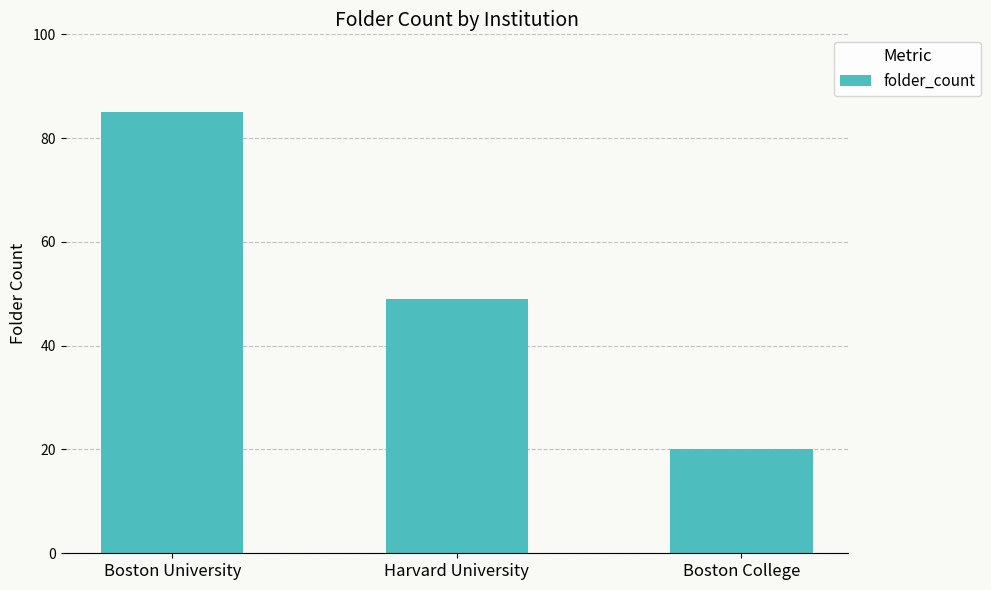

What value does the data have at Harvard University?

49